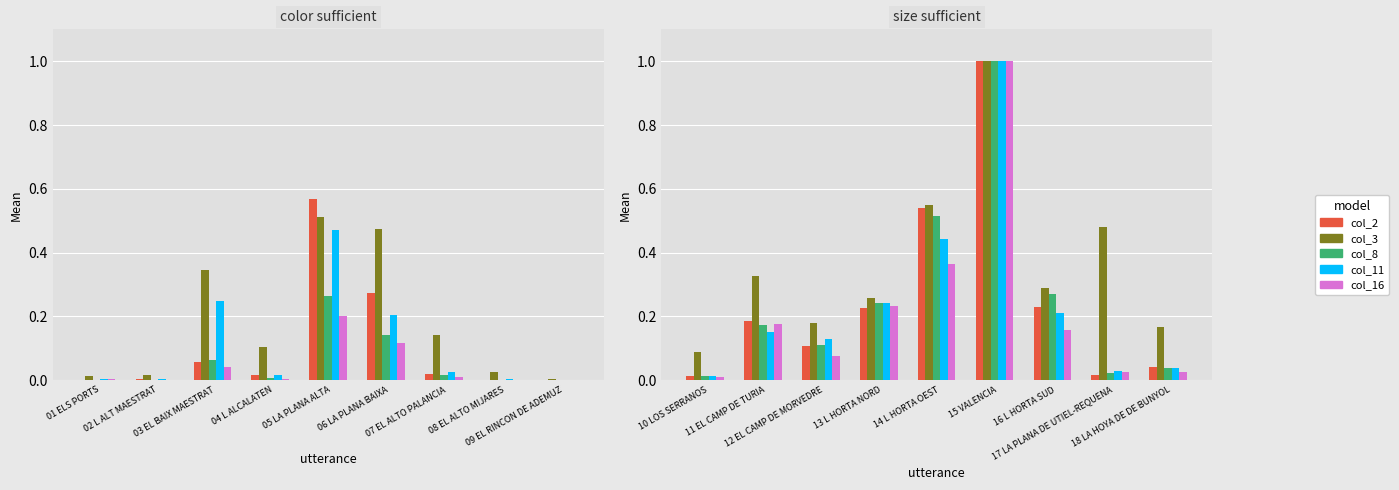

What is the sum of the col_11 values at 17 LA PLANA DE UTIEL-REQUENA and 14 L HORTA OEST?

0.5